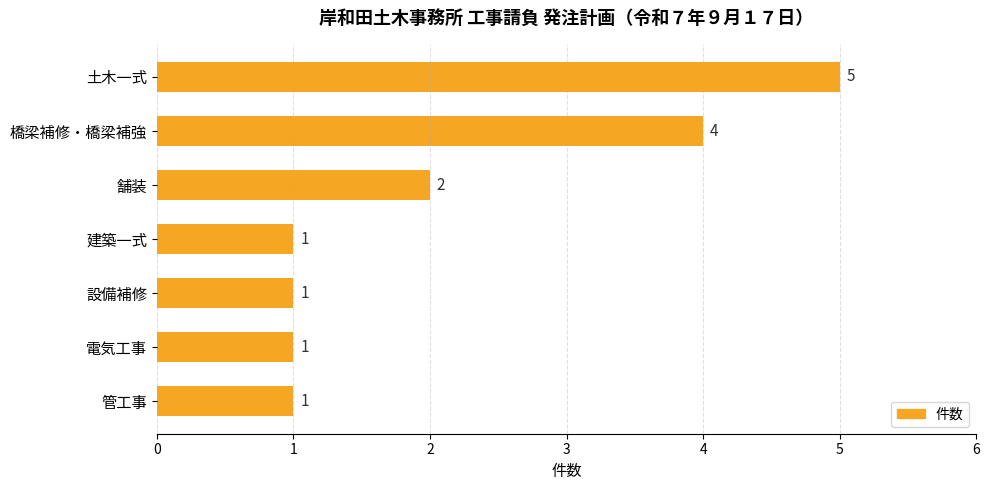

Count the values in the range 1 to 4.

6